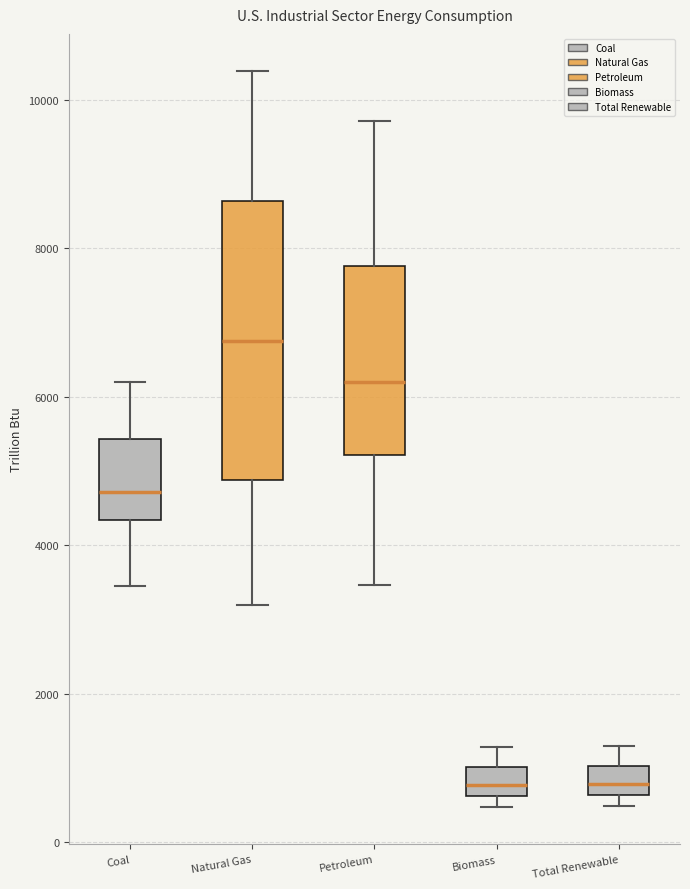

Reading left to right, read every box against the y-axis: the position of its median line, the range the box covers, and the ends of its whiskers. The values are not printed on the chart, so give them approximately, as read against the axis.

Coal: median 4800, box 4400 to 5400, whiskers 3400 to 6200
Natural Gas: median 6800, box 4800 to 8600, whiskers 3200 to 10400
Petroleum: median 6200, box 5200 to 7800, whiskers 3400 to 9800
Biomass: median 800, box 600 to 1000, whiskers 400 to 1200
Total Renewable: median 800, box 600 to 1000, whiskers 400 to 1200